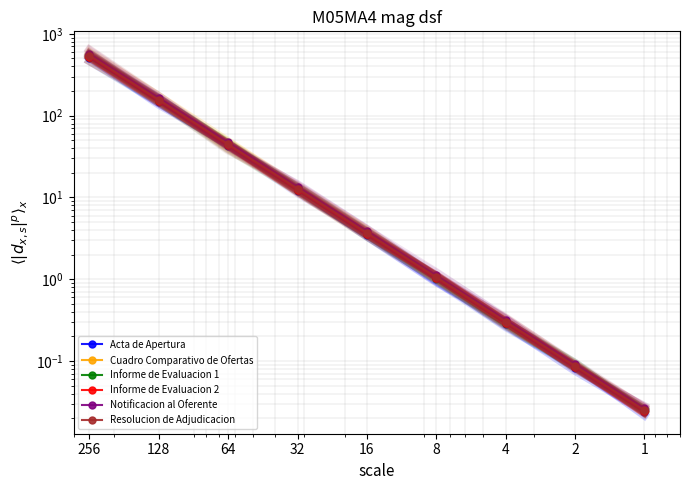

What is the difference between the highest and lowest values at 16?

0.4